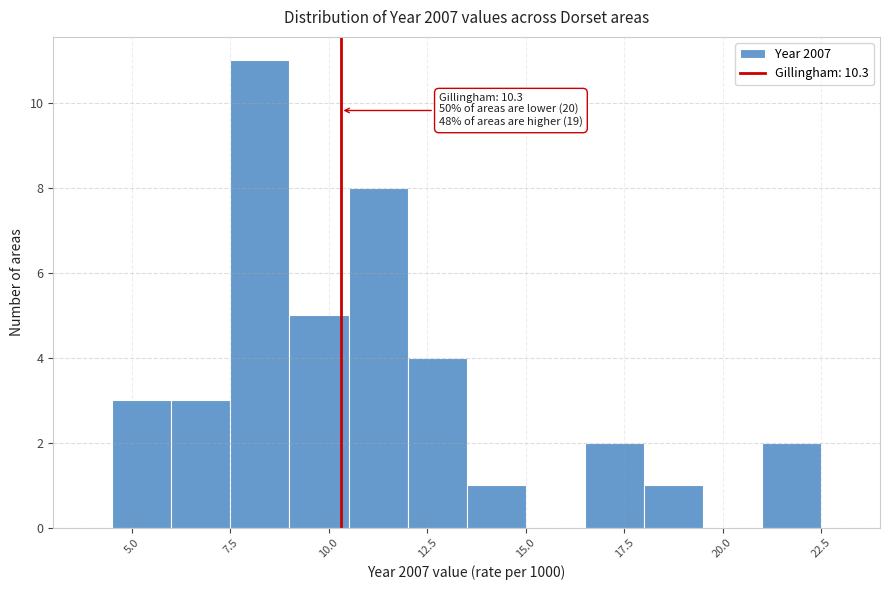

Read against the x-axis, roughly where is the centre of the tallest bar?

8.5